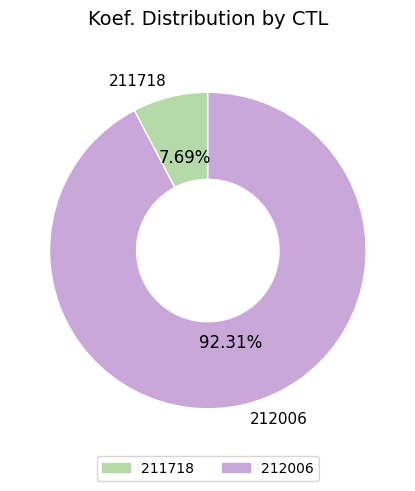

To the nearest percent, what portion does 212006 represent?

92%